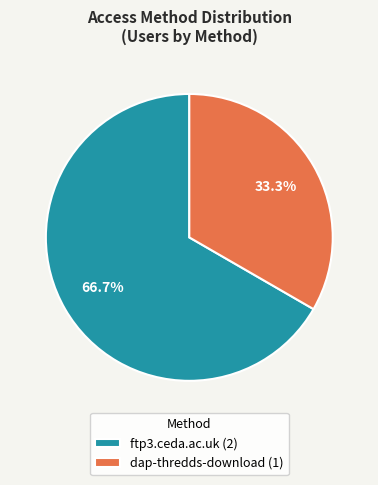

To the nearest percent, what is the average slice percentage?

50%